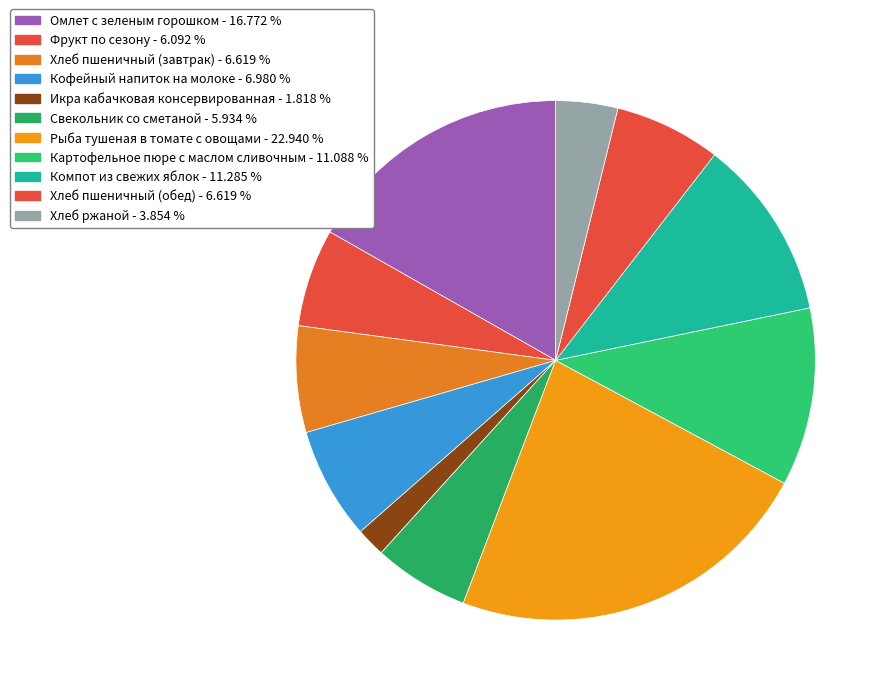

Count the number of slices in the pie.

11